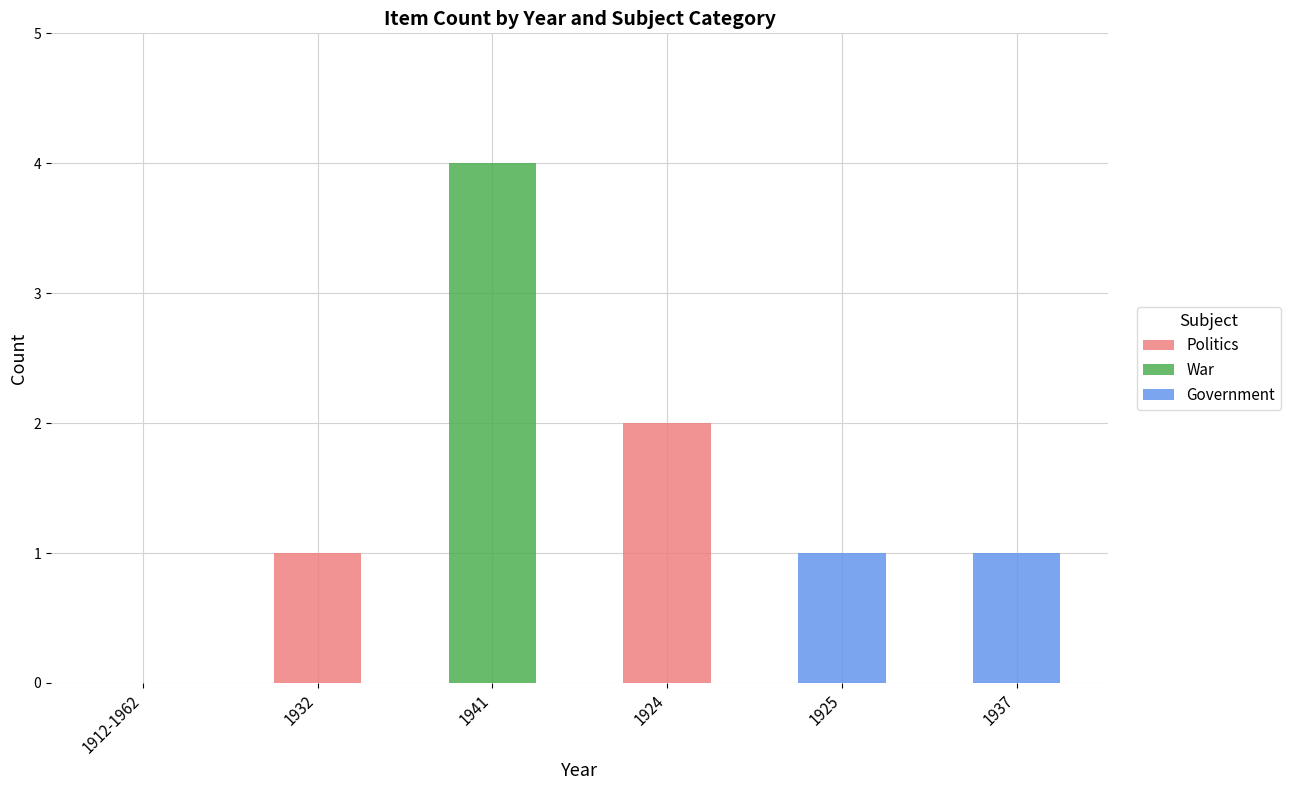

At which label does Politics reach its peak?

1924